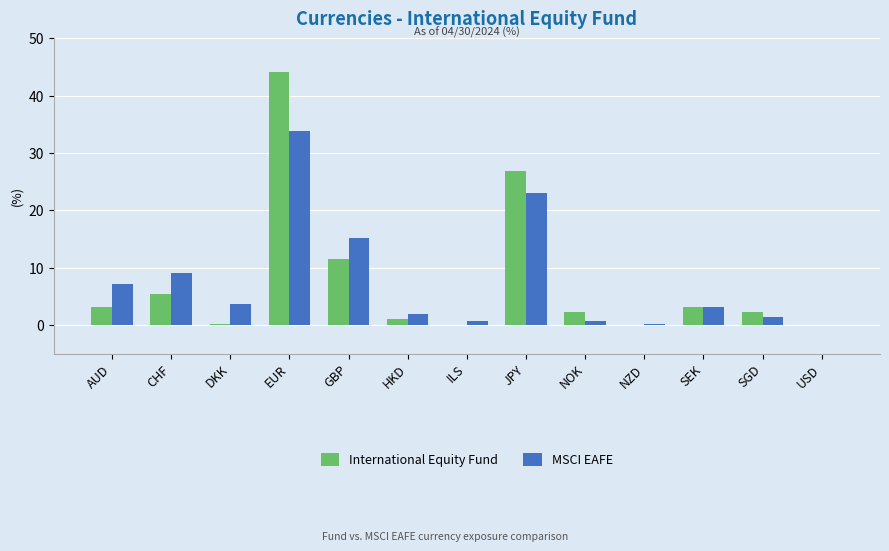

What is the greatest value displayed?

44.1